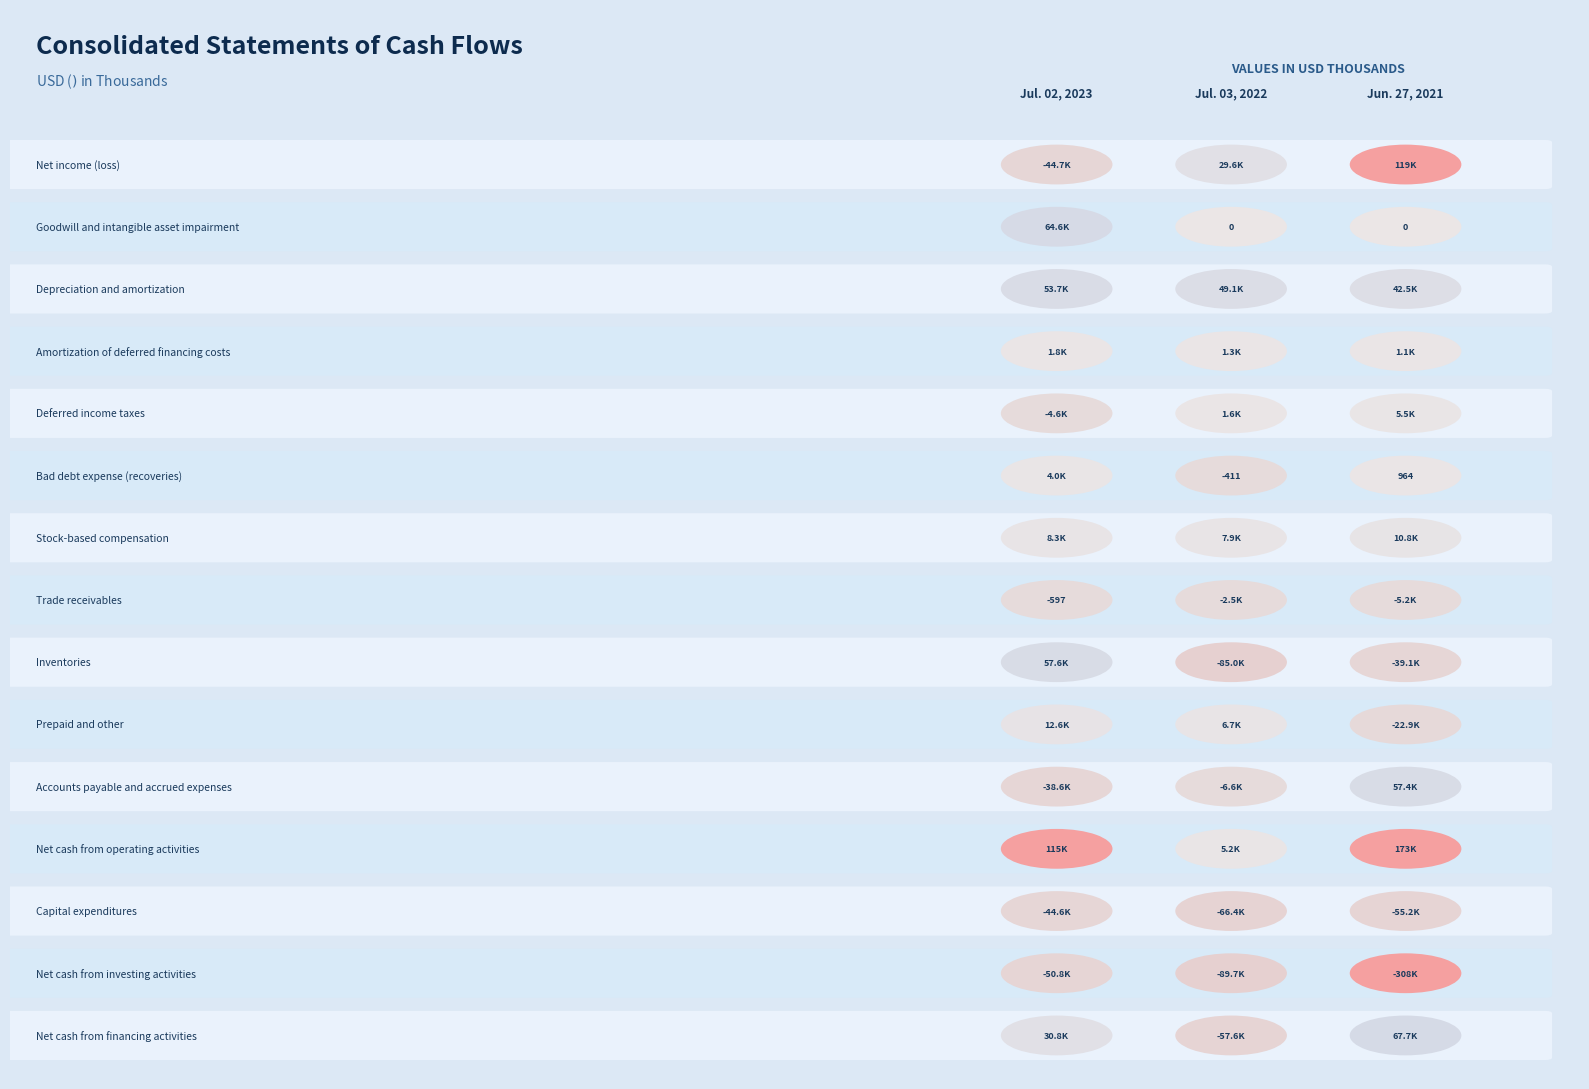

Between 1 and 2, which is larger?

2